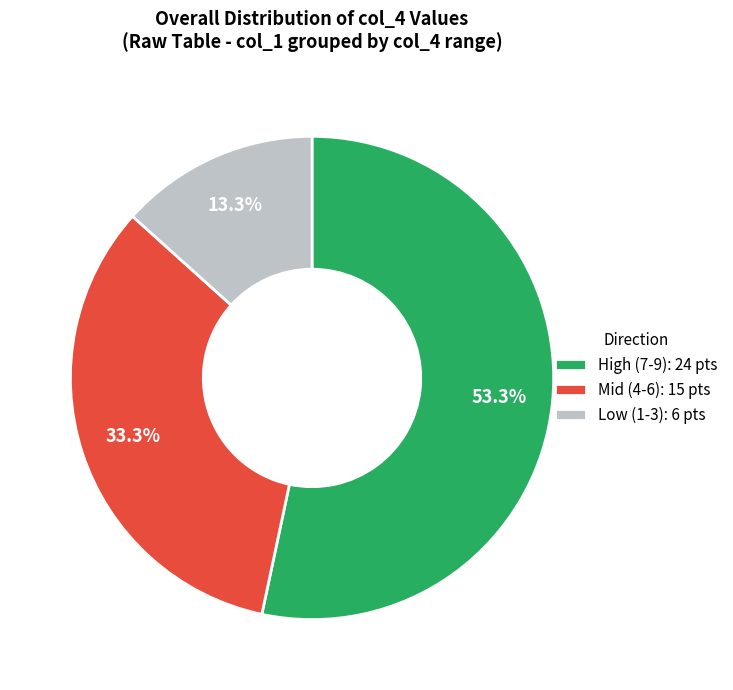

Is there any slice that represents more than half of the pie?

Yes